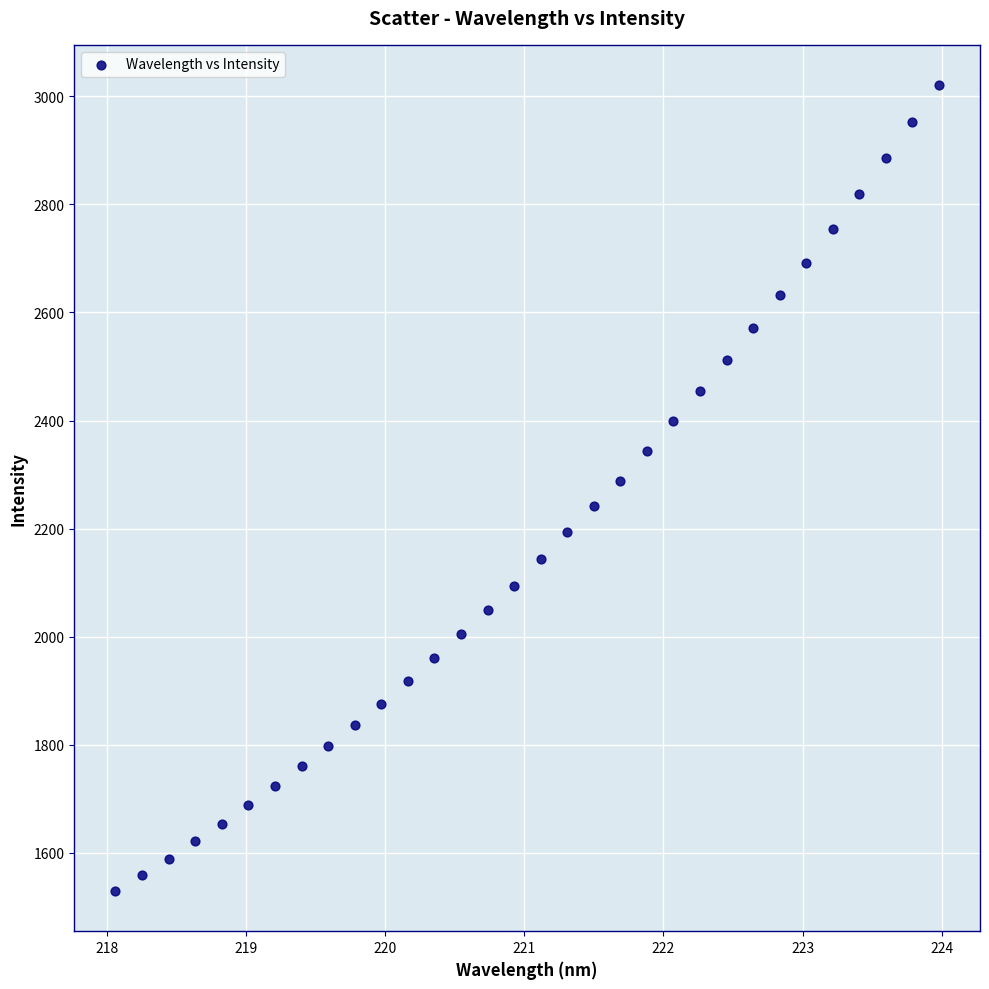

What is the range of Y values (max minus min)?

1490.9